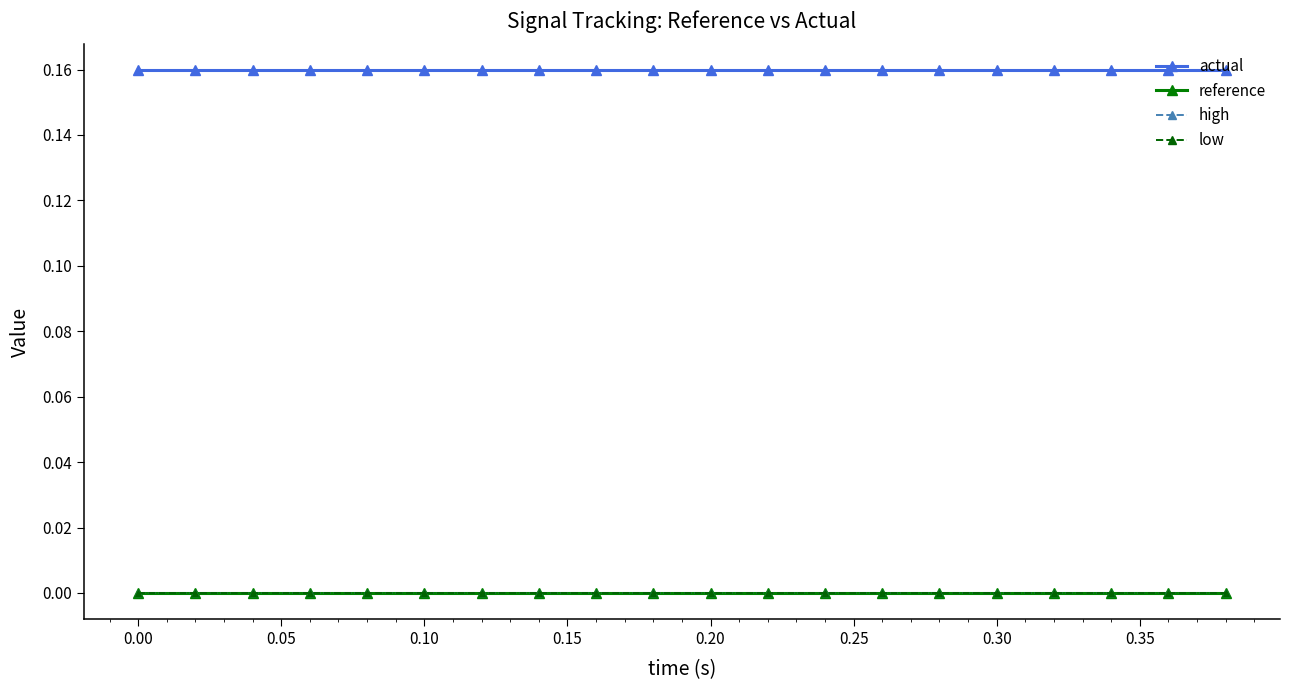

True or false: actual and high intersect in this chart.

False